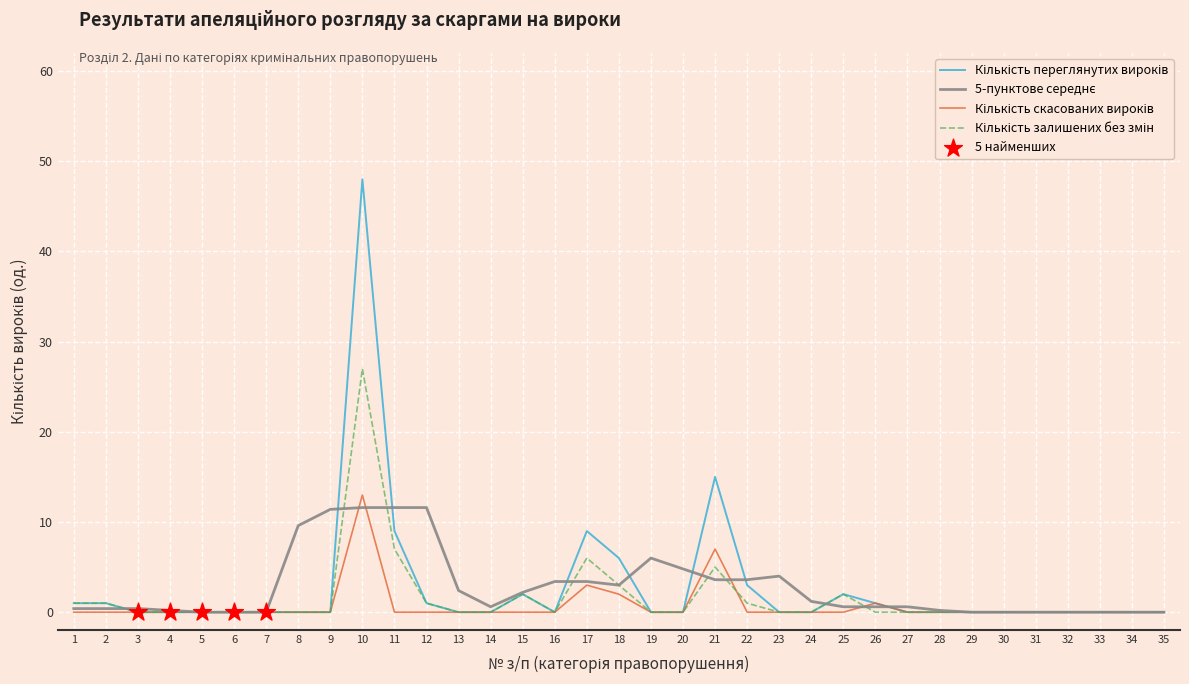

At which category is the sum across all series the highest?

10